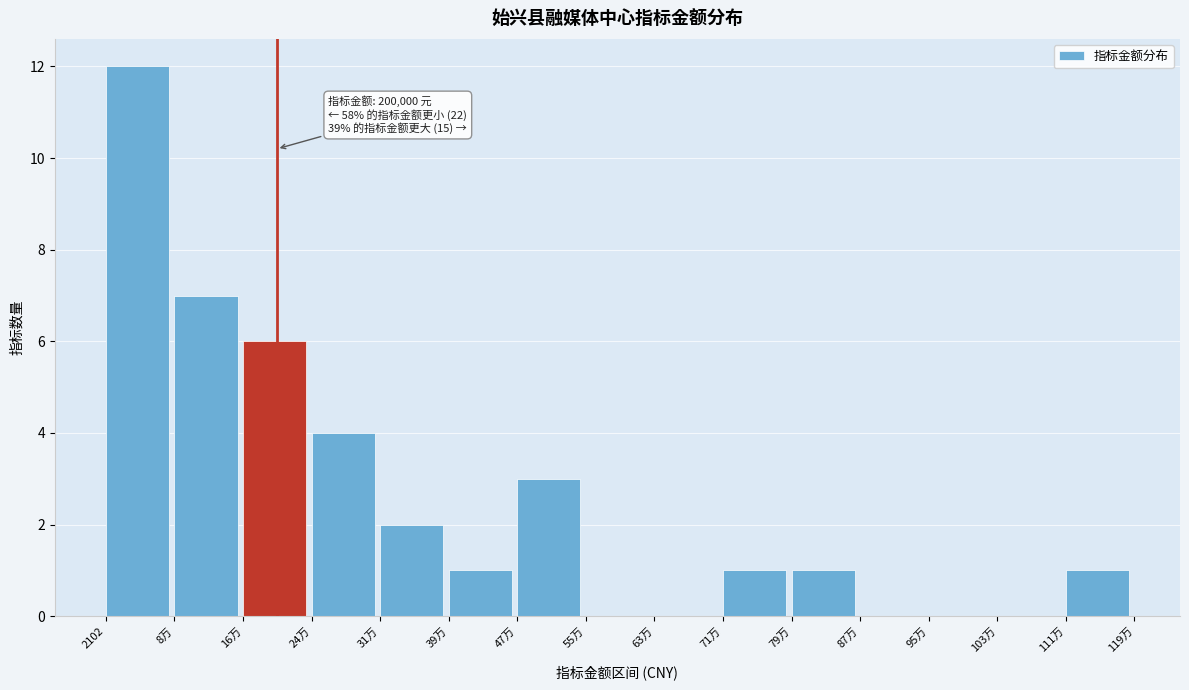

Reading left to right, transcribe all the data shown in this chart.

2102=12	8万=7	16万=6	24万=4	31万=2	39万=1	47万=3	55万=0	63万=0	71万=1	79万=1	87万=0	95万=0	103万=0	111万=1